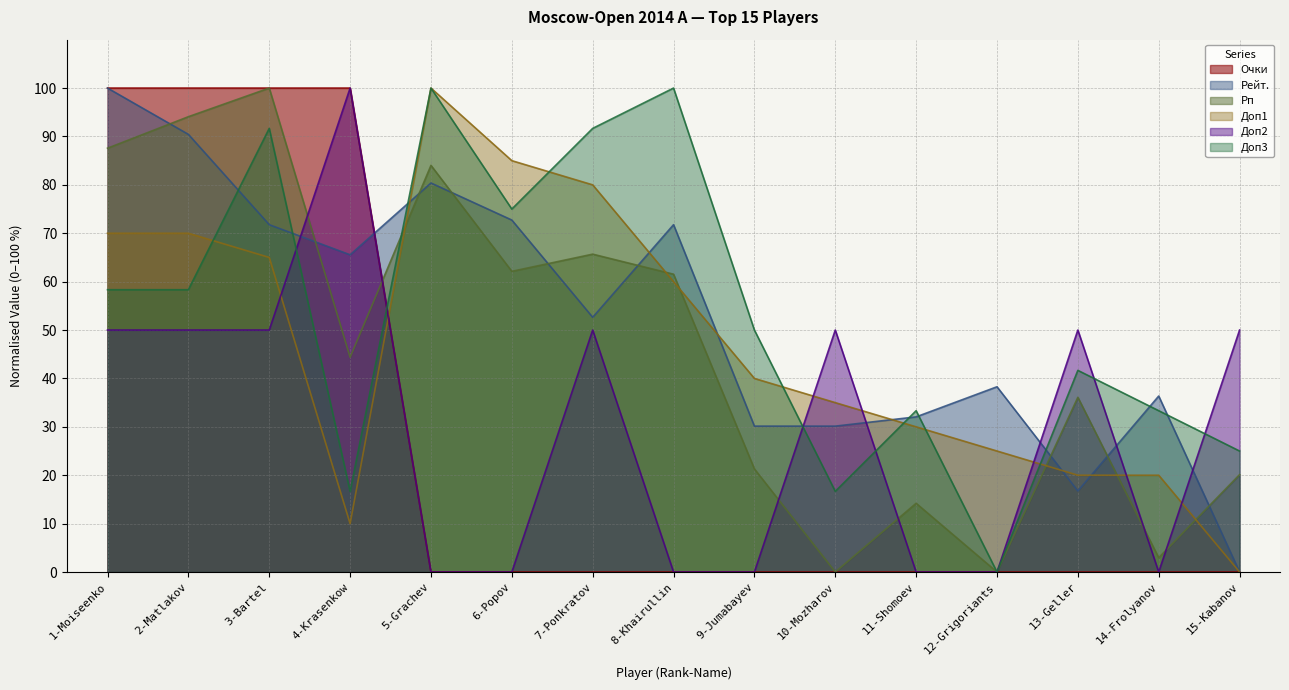

Reading left to right, transcribe all the data shown in this chart.

Очки: 100.0	100.0	100.0	100.0	0.0	0.0	0.0	0.0	0.0	0.0	0.0	0.0	0.0	0.0	0.0
Рейт.: 100.0	90.4	71.8	65.6	80.4	72.7	52.6	71.8	30.1	30.1	32.1	38.3	16.7	36.4	0.0
Рп: 87.6	94.1	100.0	44.4	84.0	62.1	65.7	61.5	21.3	0.0	14.2	0.0	36.1	3.0	20.1
Доп1: 70.0	70.0	65.0	10.0	100.0	85.0	80.0	60.0	40.0	35.0	30.0	25.0	20.0	20.0	0.0
Доп2: 50.0	50.0	50.0	100.0	0.0	0.0	50.0	0.0	0.0	50.0	0.0	0.0	50.0	0.0	50.0
Доп3: 58.3	58.3	91.7	16.7	100.0	75.0	91.7	100.0	50.0	16.7	33.3	0.0	41.7	33.3	25.0